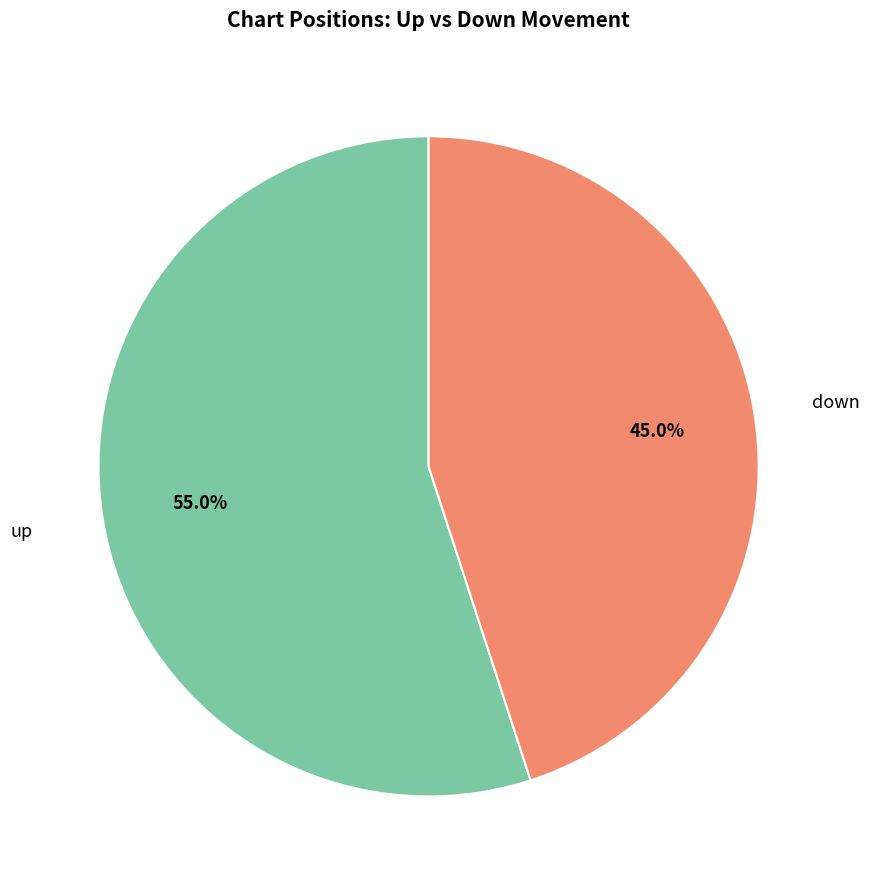

Count the number of slices in the pie.

2